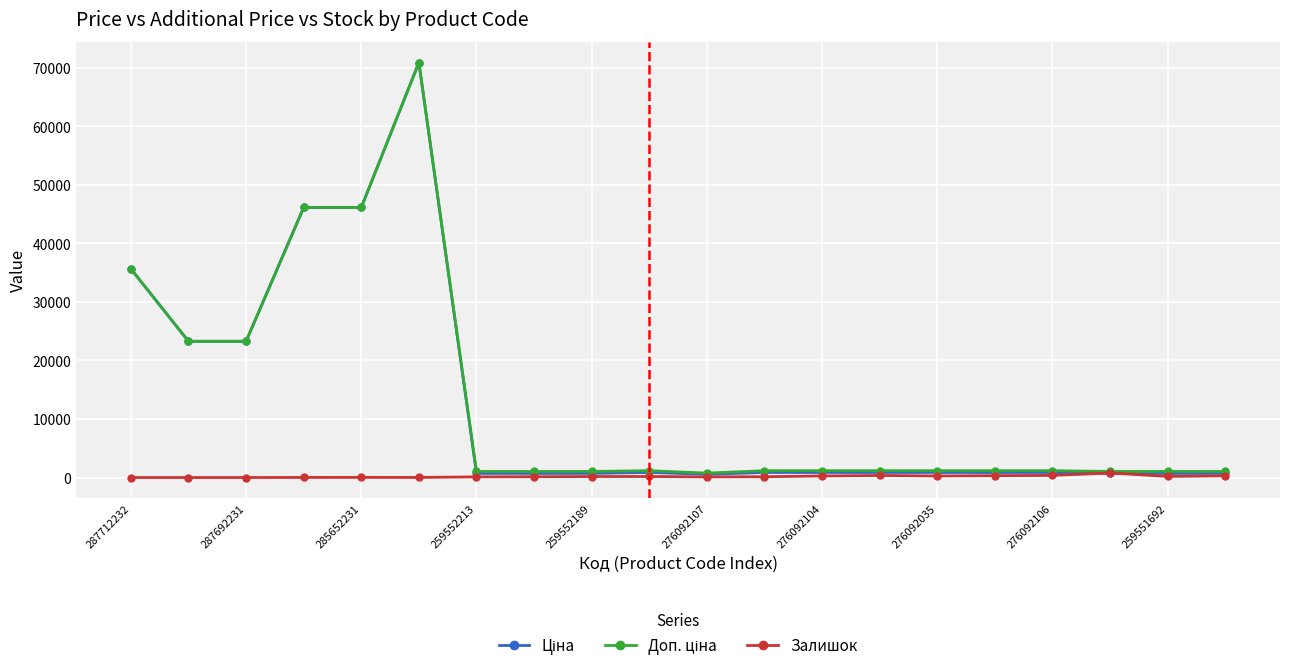

True or false: Залишок has more than 0 points higher than both neighbors.

True